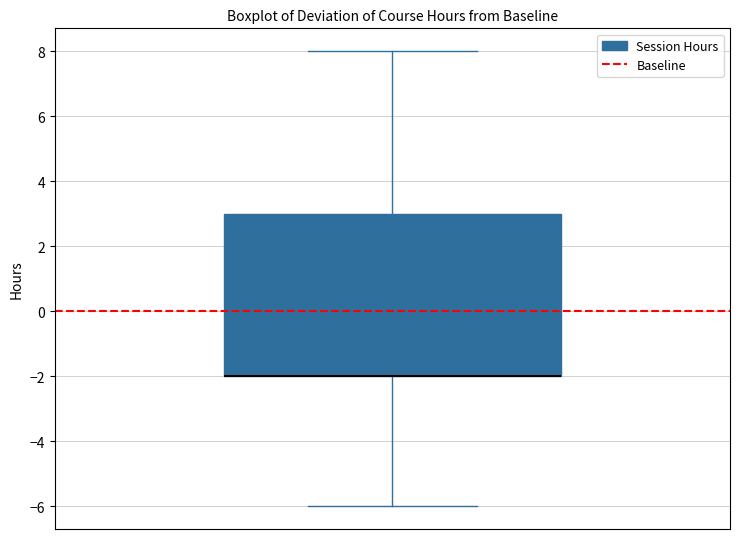

Read this box plot against the y-axis: the position of the median line, the range covered by the box, and the ends of both whiskers. The values are not printed on the chart, so give them approximately, as read against the axis.

median -2 (drawn on the box's lower edge), box -2 to 3, whiskers -6 to 8